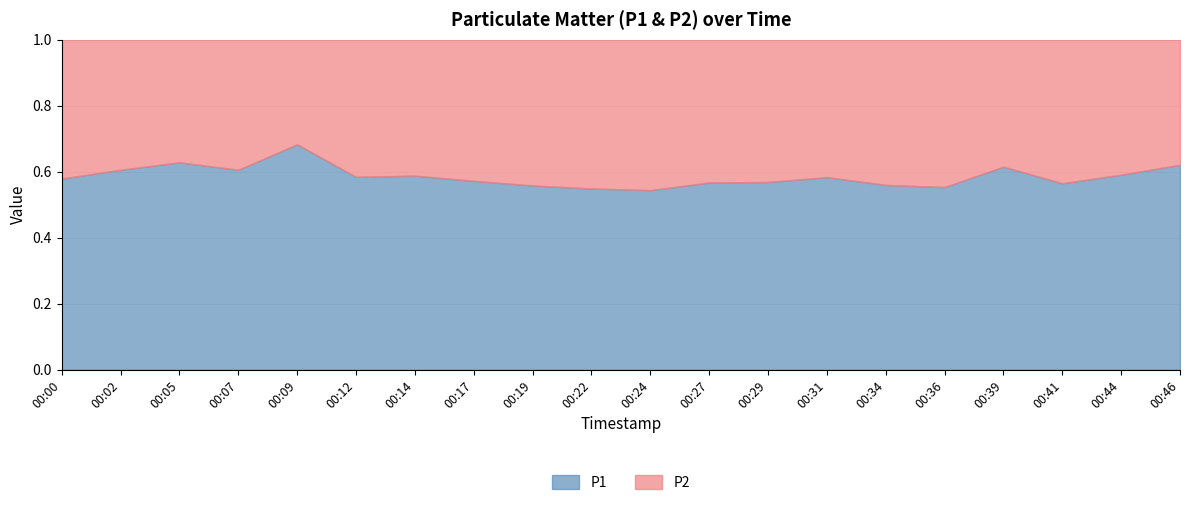

Does the chart display data point markers on the line(s)?

No